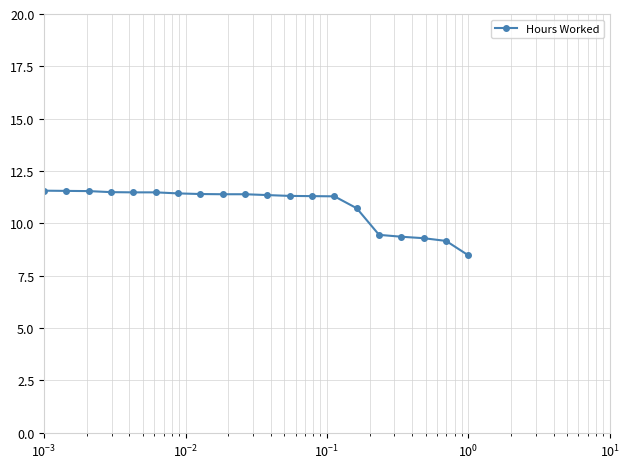

Is this an area chart (filled region under the line)?

No